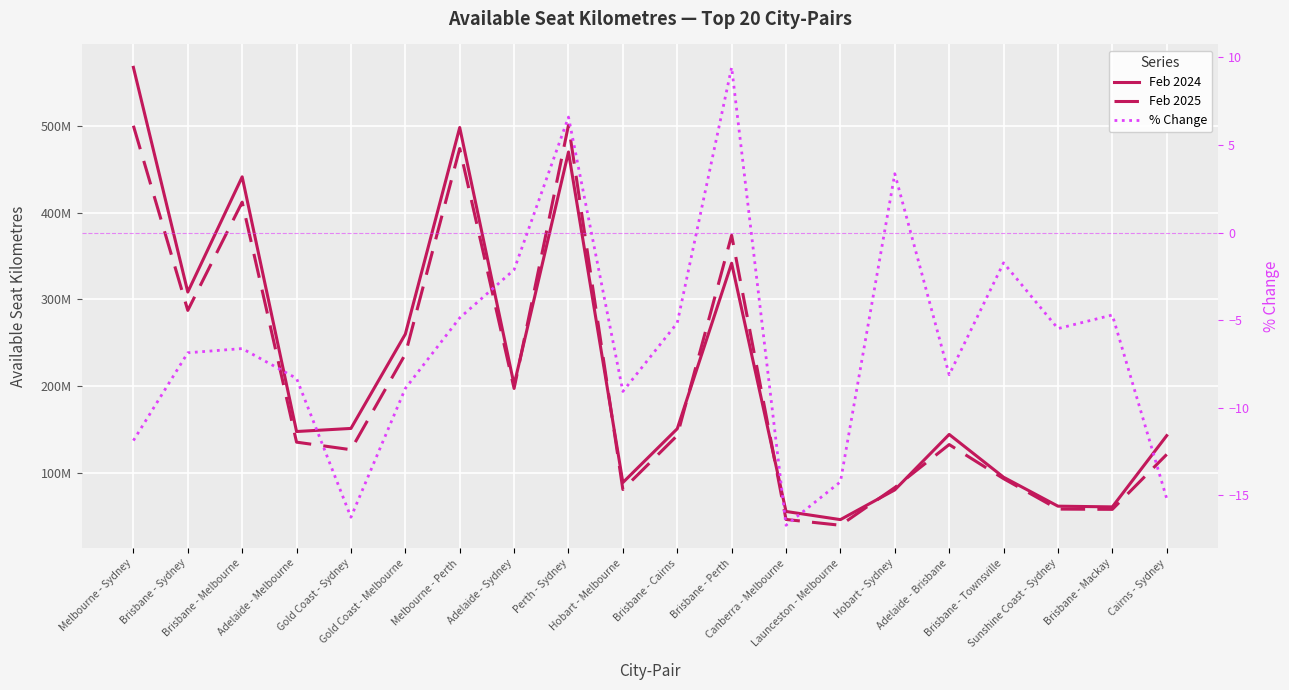

Rank the categories by Feb 2024 value from lowest to highest.

Launceston - Melbourne, Canberra - Melbourne, Brisbane - Mackay, Sunshine Coast - Sydney, Hobart - Sydney, Hobart - Melbourne, Brisbane - Townsville, Cairns - Sydney, Adelaide - Brisbane, Adelaide - Melbourne, Brisbane - Cairns, Gold Coast - Sydney, Adelaide - Sydney, Gold Coast - Melbourne, Brisbane - Sydney, Brisbane - Perth, Brisbane - Melbourne, Perth - Sydney, Melbourne - Perth, Melbourne - Sydney